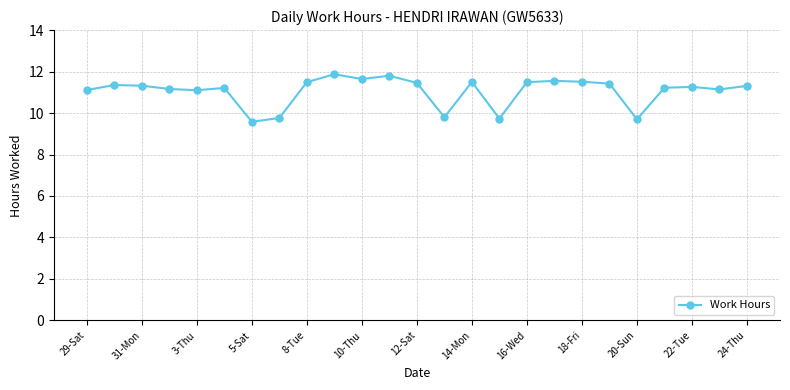

What is the value of the 22nd point from the left?

11.2